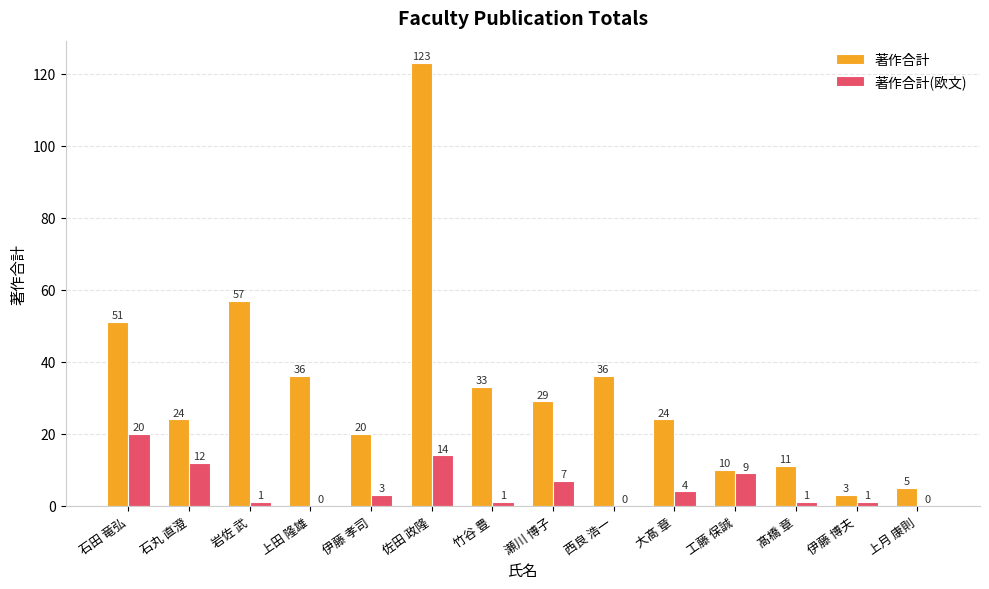

Does the chart contain stacked bars?

No